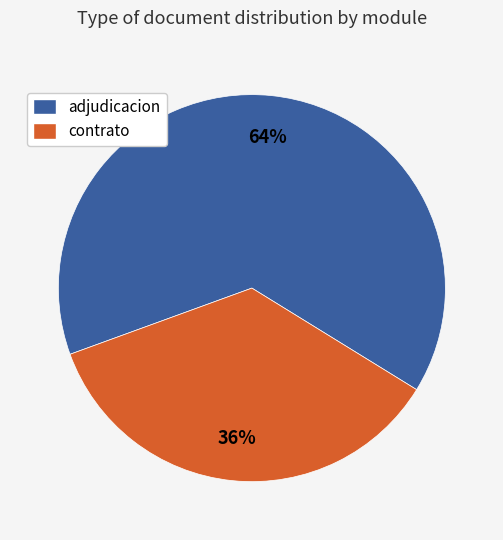

To the nearest percent, what is the average slice percentage?

50%